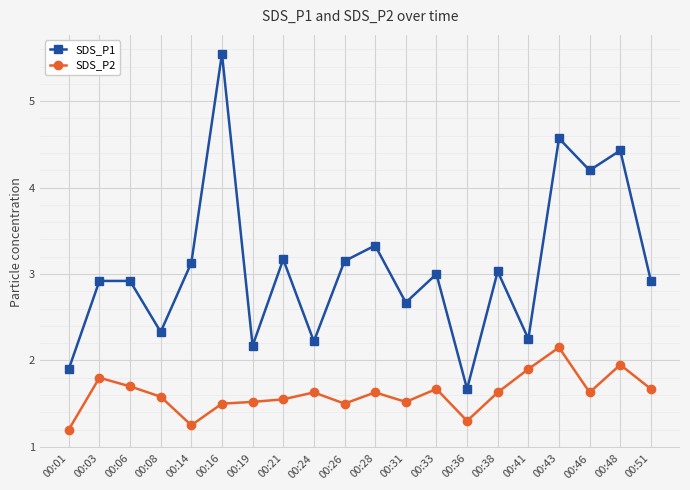

Rank the series by their maximum value, from highest to lowest.

SDS_P1, SDS_P2